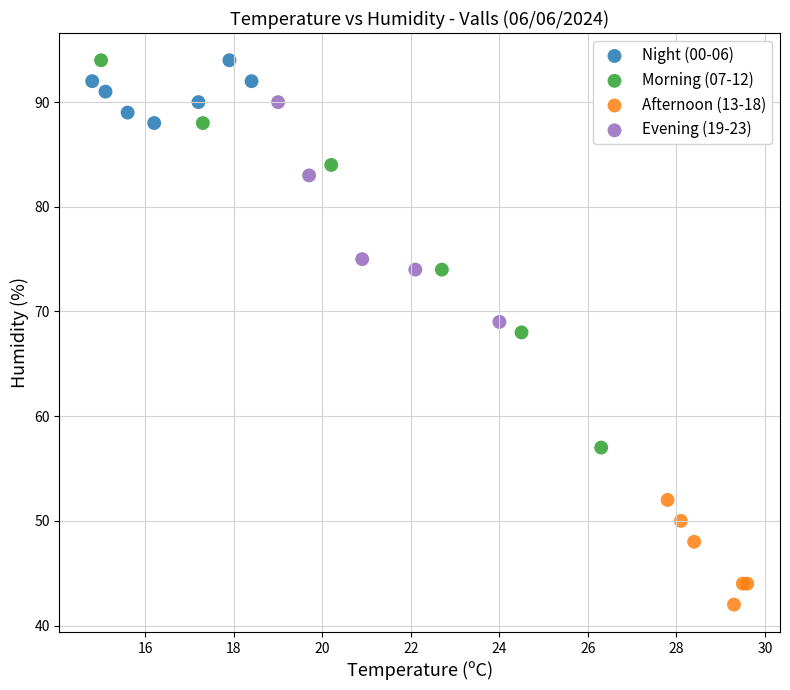

What are all the series names shown in the legend?

Night (00-06), Morning (07-12), Afternoon (13-18), Evening (19-23)